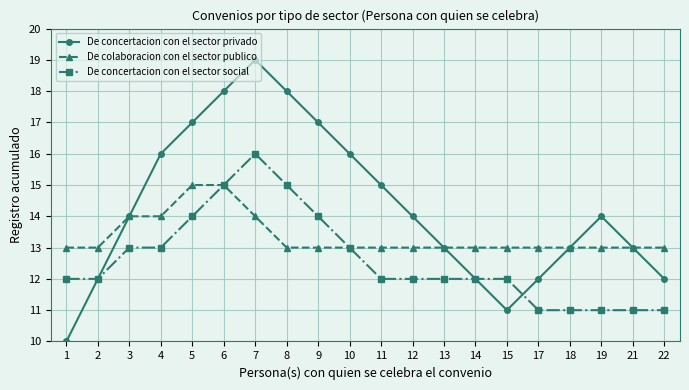

What are all the series names shown in the legend?

De concertacion con el sector privado, De colaboracion con el sector publico, De concertacion con el sector social